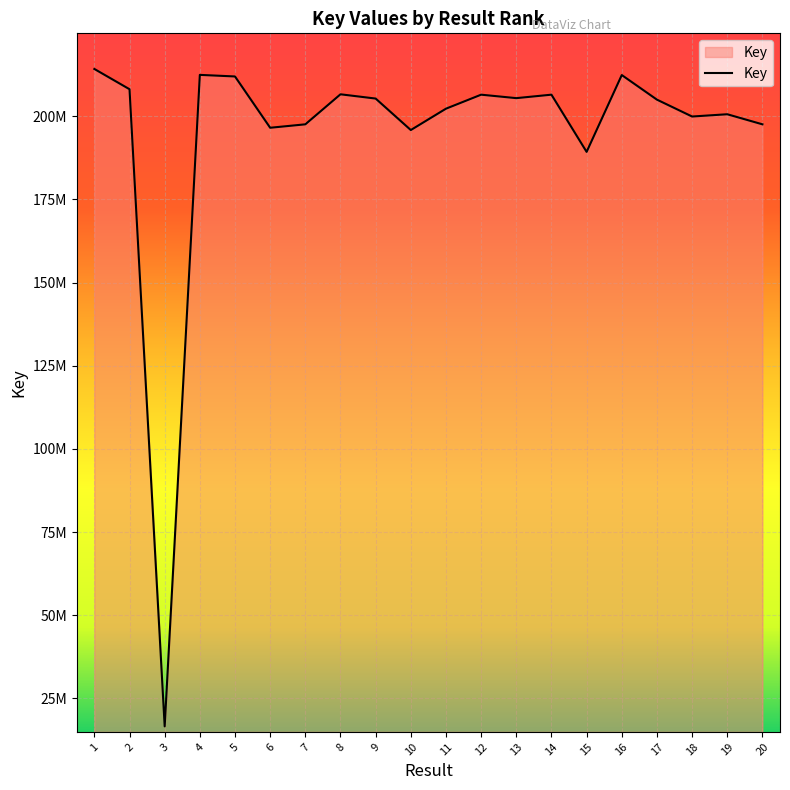

Is it true that the value at 1 is 214224416?

True